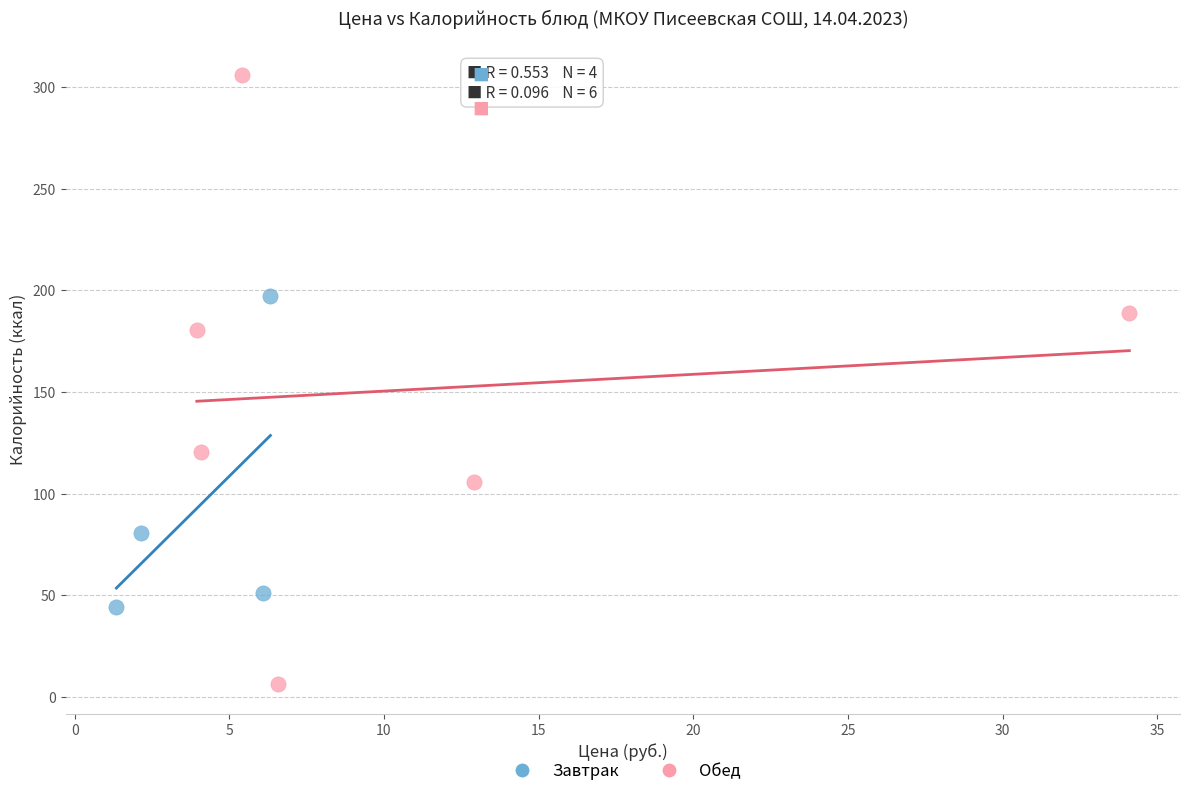

Which series has the widest spread of Y values?

Обед